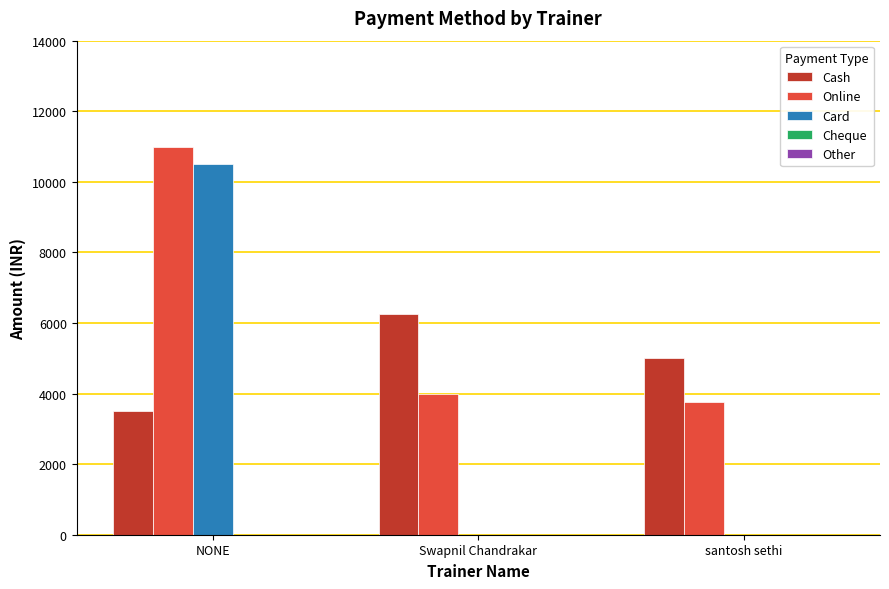

The value of Cash at santosh sethi is 8165. True or false?

False